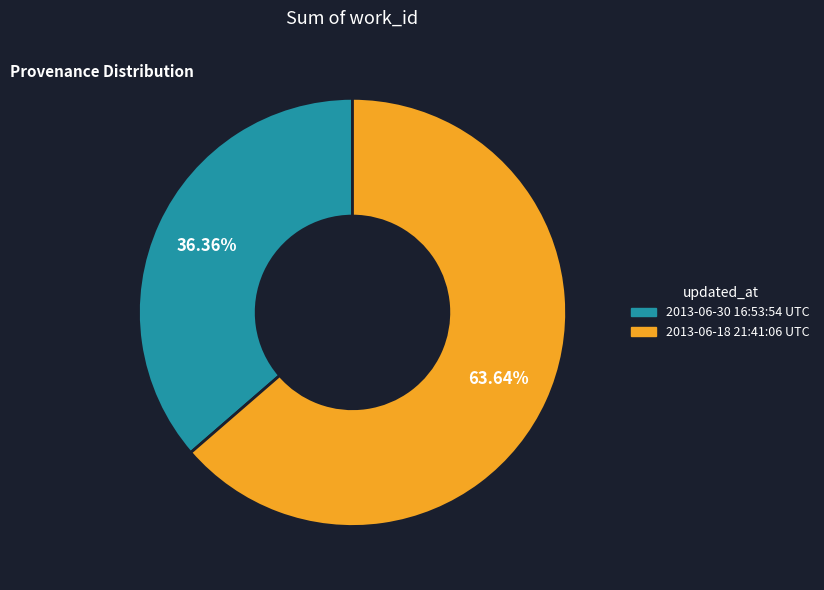

Is it true that 2013-06-30 16:53:54 UTC is 30% of the pie?

False